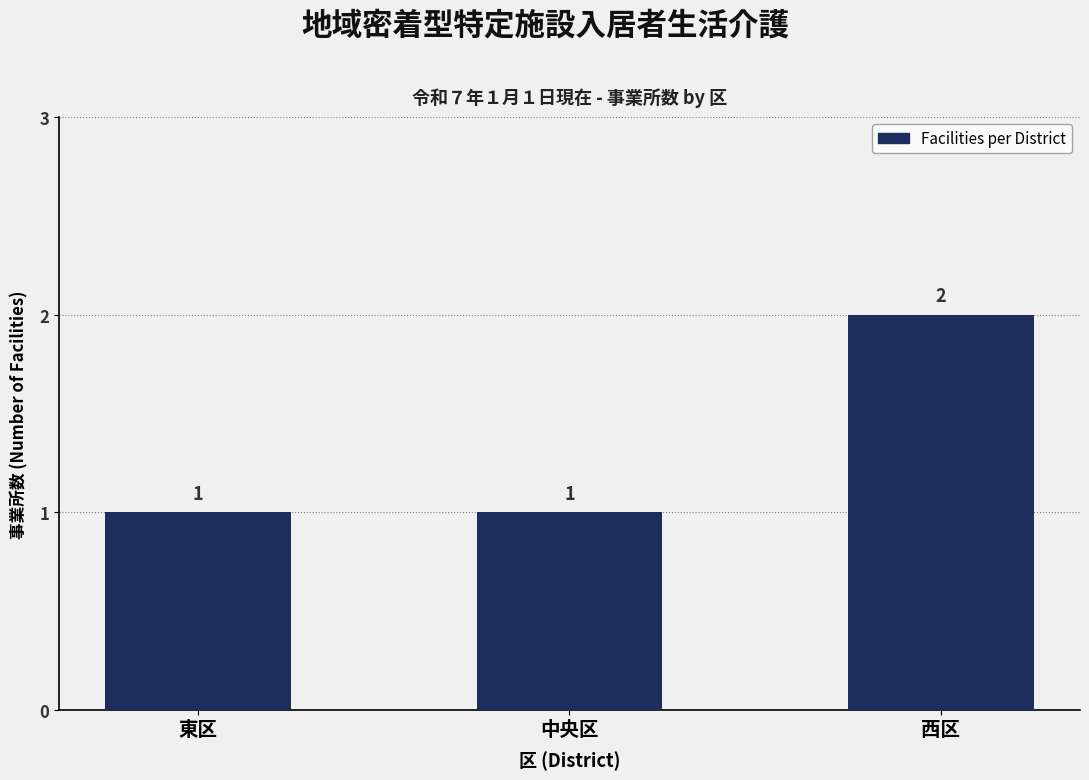

Reading left to right, transcribe all the data shown in this chart.

東区=1	中央区=1	西区=2